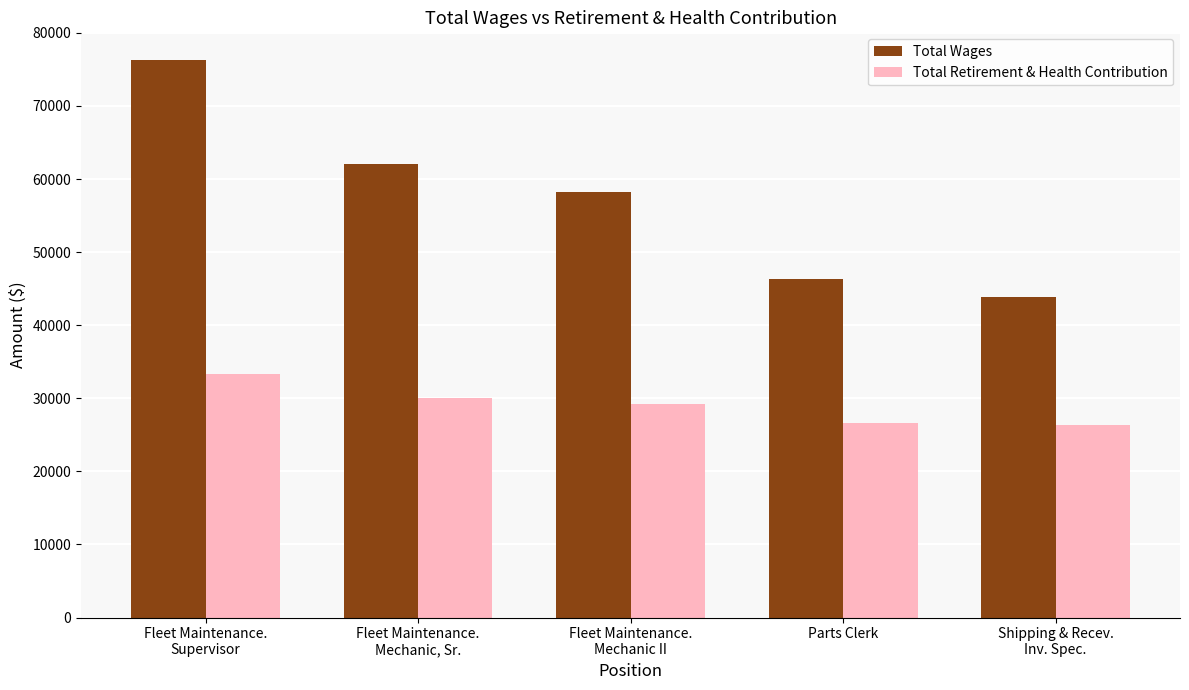

What is the value of the Total Retirement & Health Contribution bar at the 1st from the left?

33340